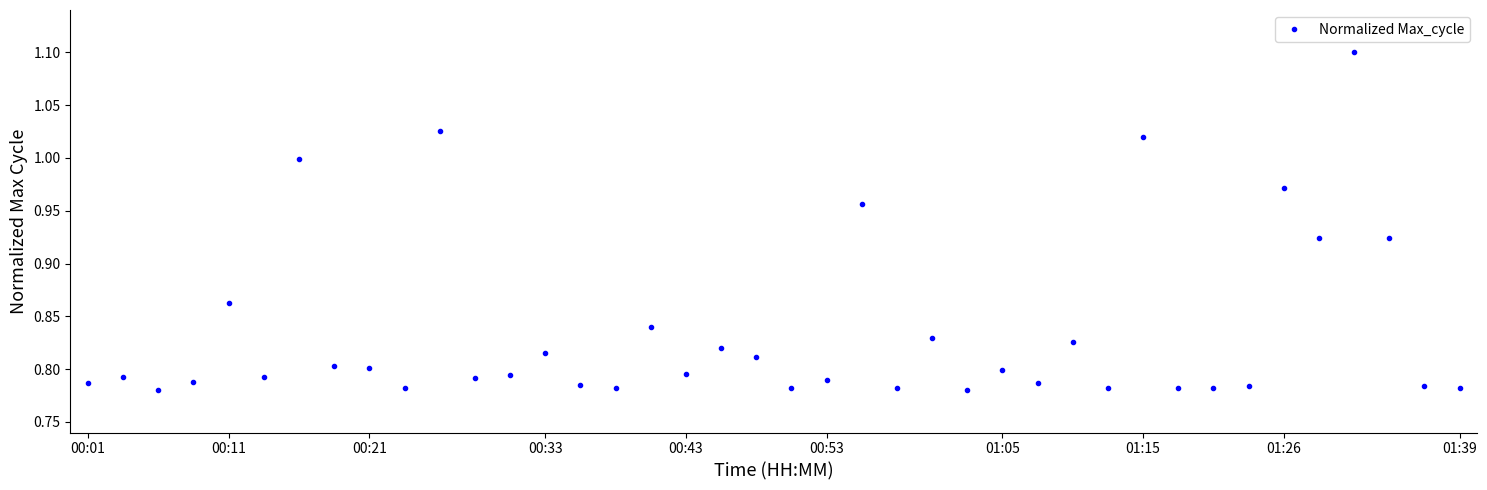

True or false: there are more than 0 points higher than both neighbors.

True